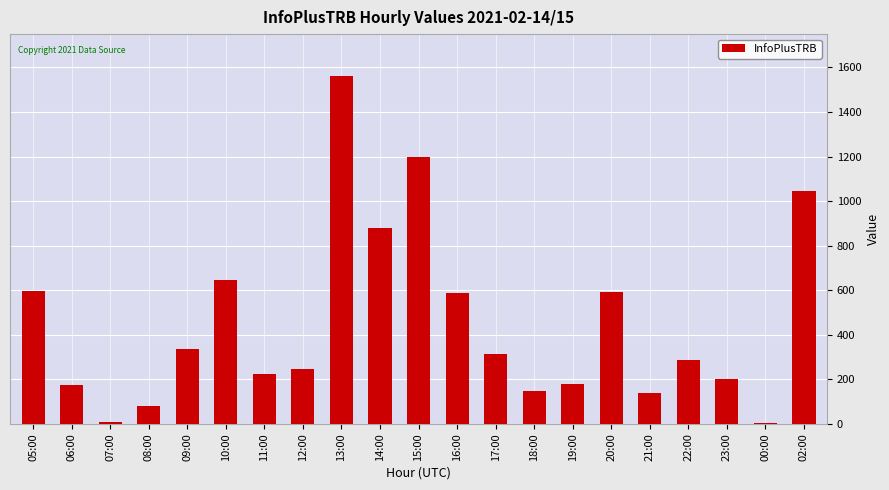

At which label is the value closest to 782?

14:00